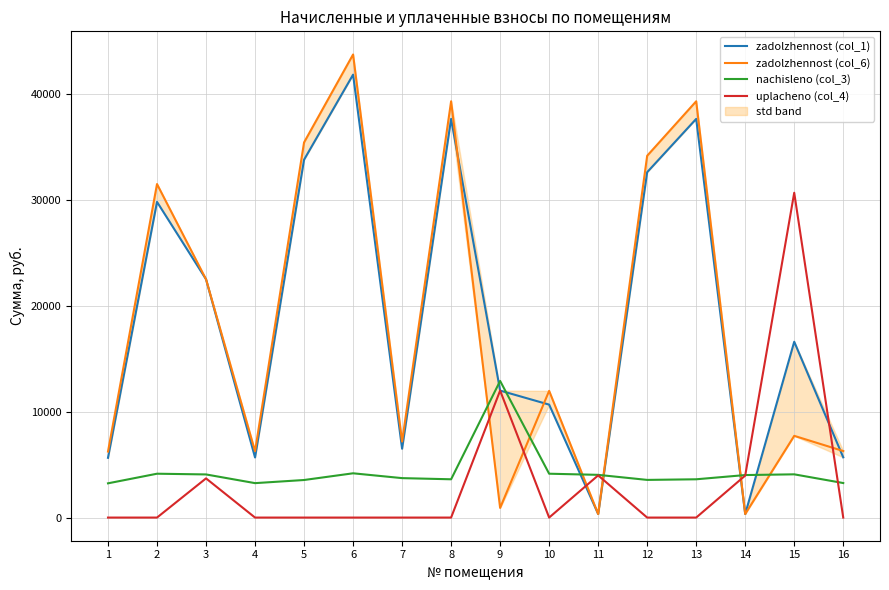

Where does the nachisleno (col_3) series first go above 4014?

2